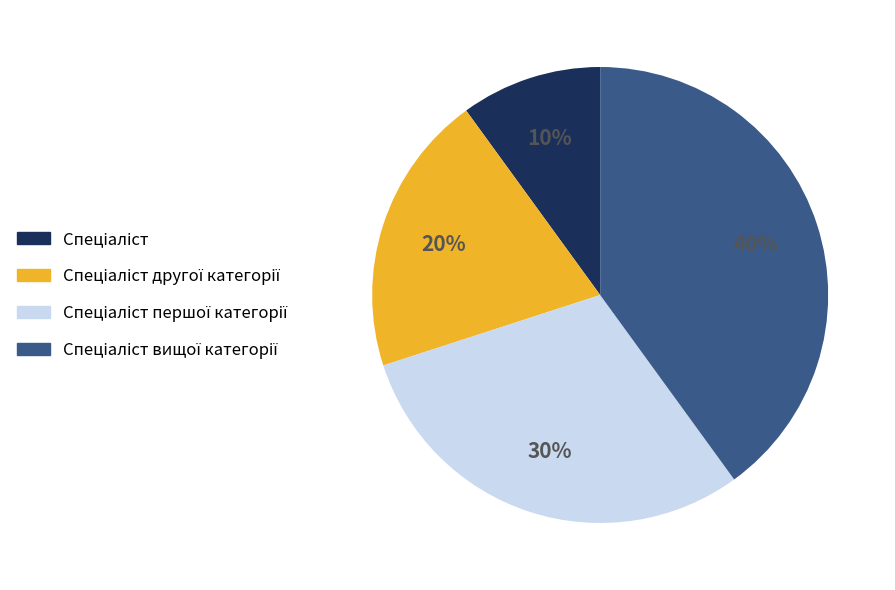

To the nearest percent, what is the difference between the largest and smallest slice percentages?

30%